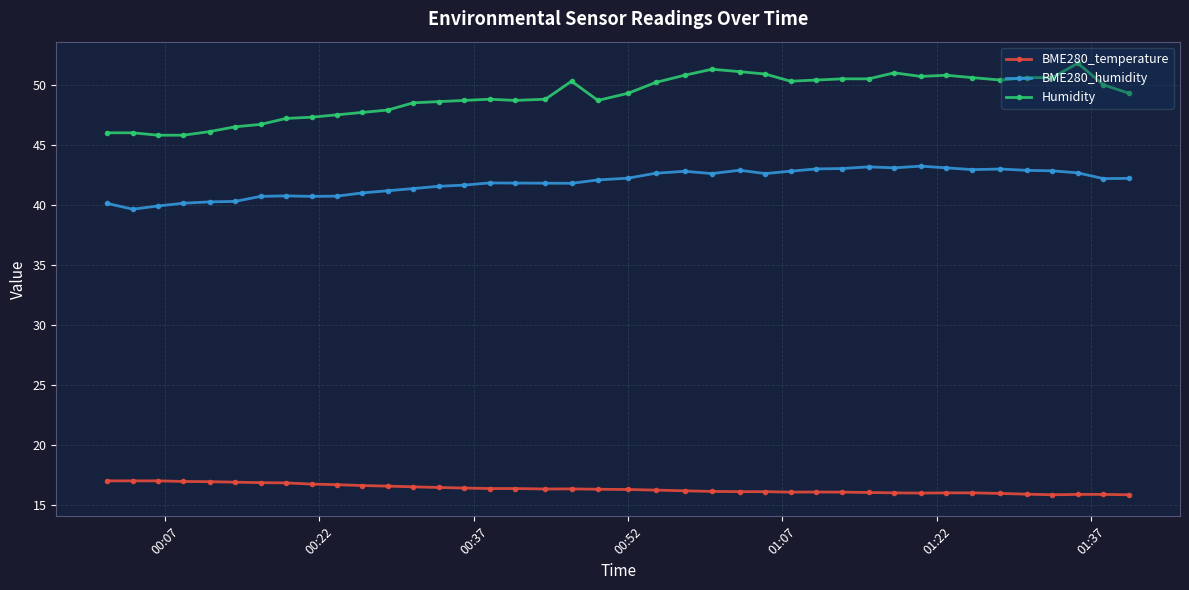

What are all the series names shown in the legend?

BME280_temperature, BME280_humidity, Humidity